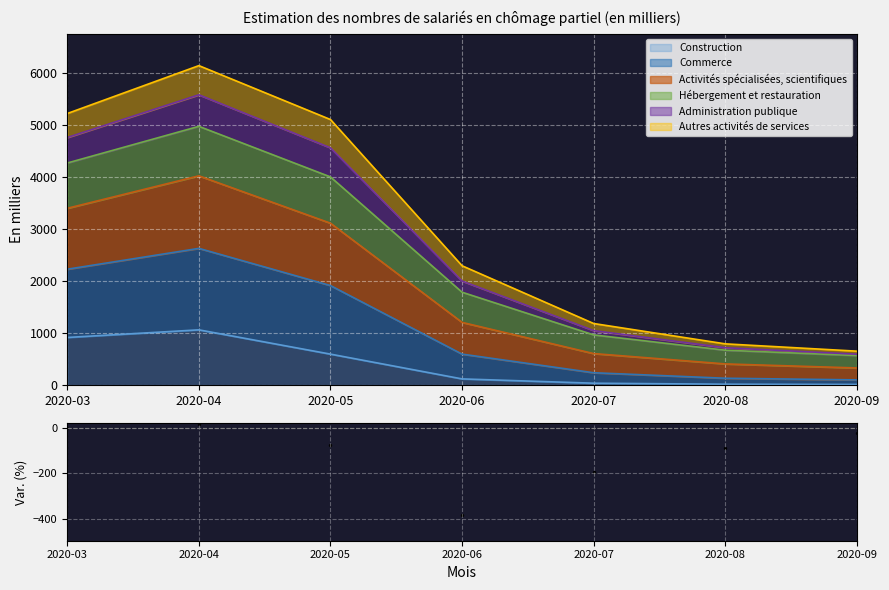

What is the highest value of the Construction series?

1066.6